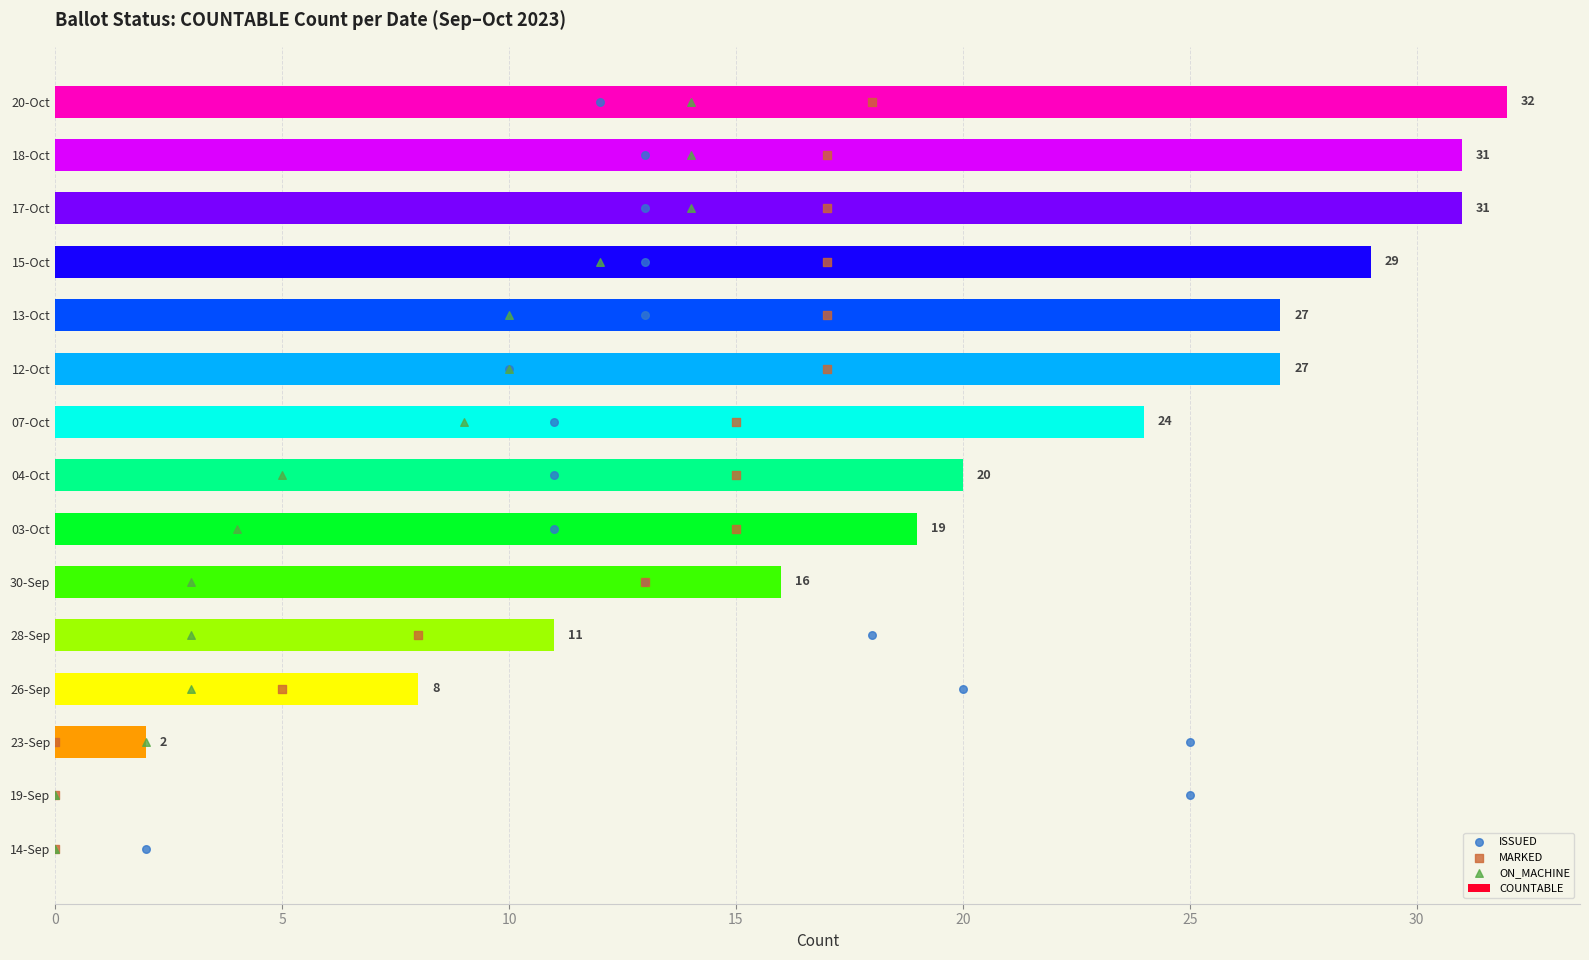

Which series contains the lowest Y value?

COUNTABLE